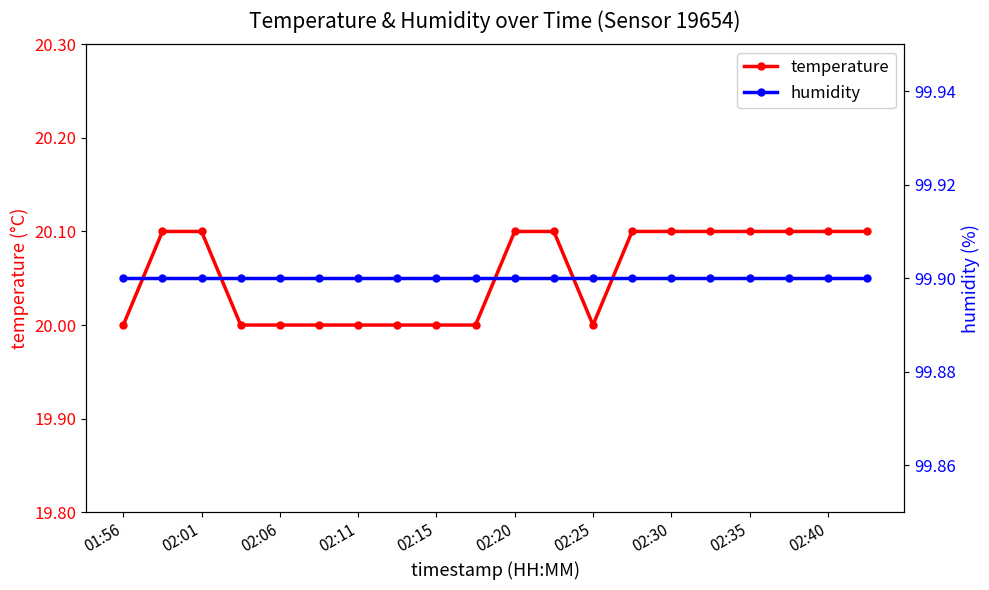

The value of temperature at 02:15 is 20.0. True or false?

True